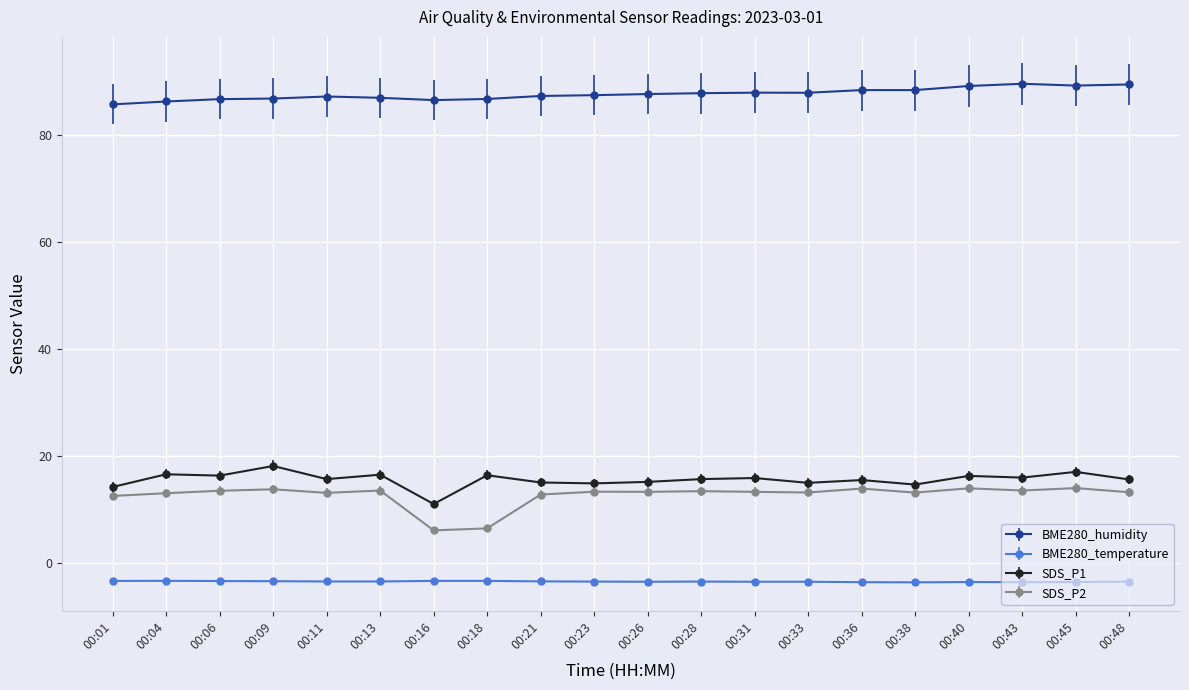

What are all the series names shown in the legend?

BME280_humidity, BME280_temperature, SDS_P1, SDS_P2